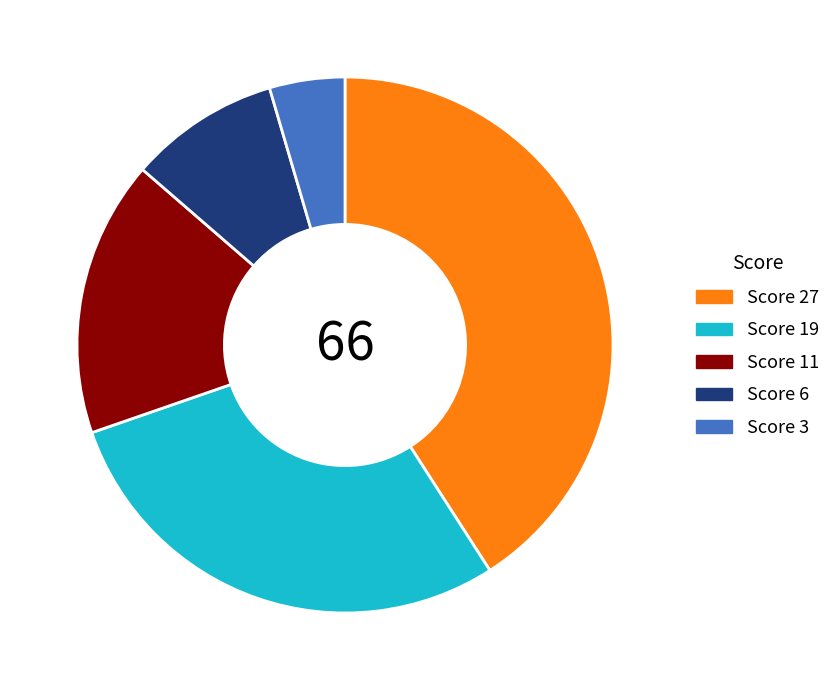

Does Score 27 represent more than half of the total?

No